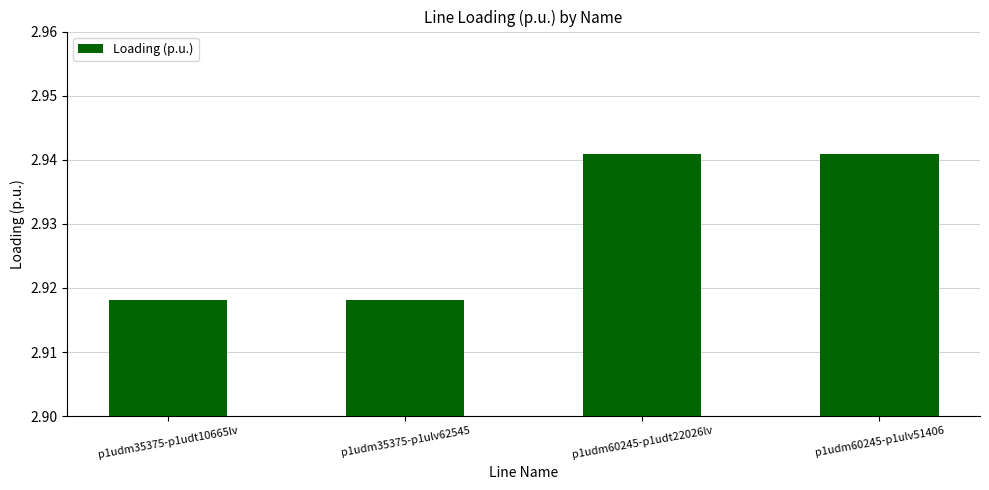

Count the number of data series in this chart.

1